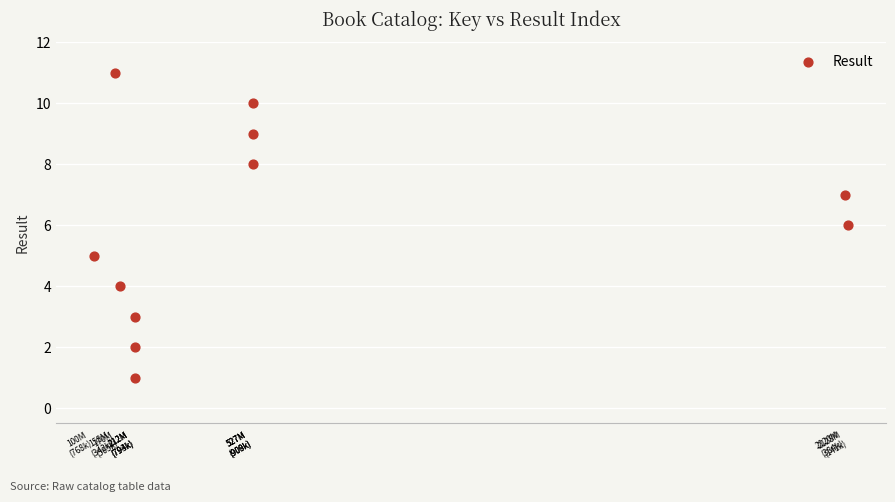

What is the range of X values (max minus min)?

2027373119